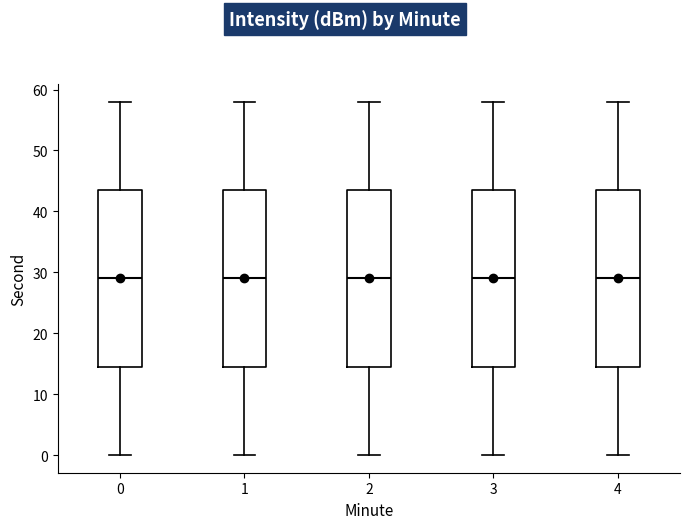

Reading left to right, transcribe this box plot: for each box, give where its median line is, the range the box spans, and where its two whiskers end, as read against the y-axis. The values are not printed on the chart, so give them approximately, as read against the axis.

0: median 29, box 15 to 44, whiskers 0 to 58
1: median 29, box 15 to 44, whiskers 0 to 58
2: median 29, box 15 to 44, whiskers 0 to 58
3: median 29, box 15 to 44, whiskers 0 to 58
4: median 29, box 15 to 44, whiskers 0 to 58